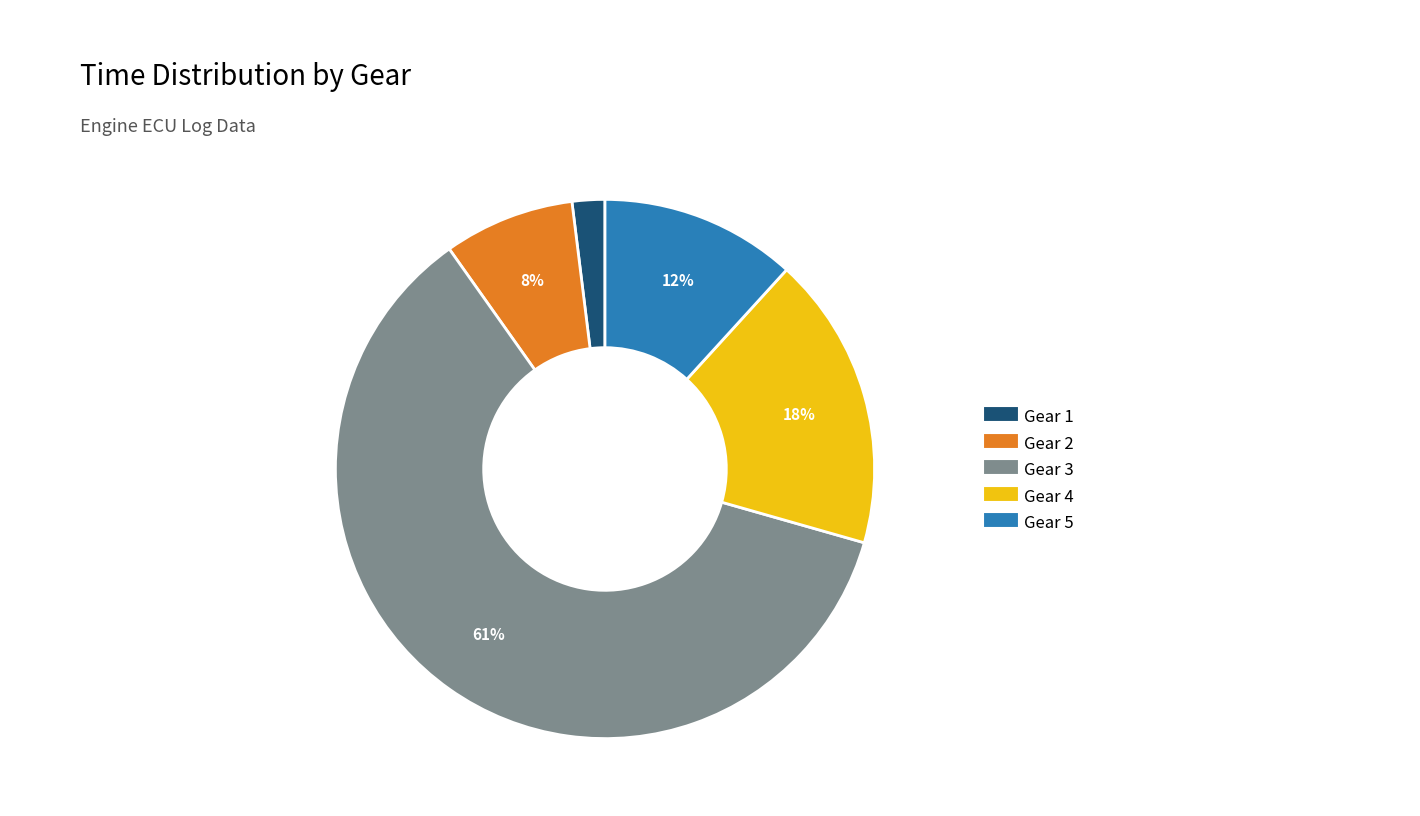

To the nearest percent, what is the average slice percentage?

20%